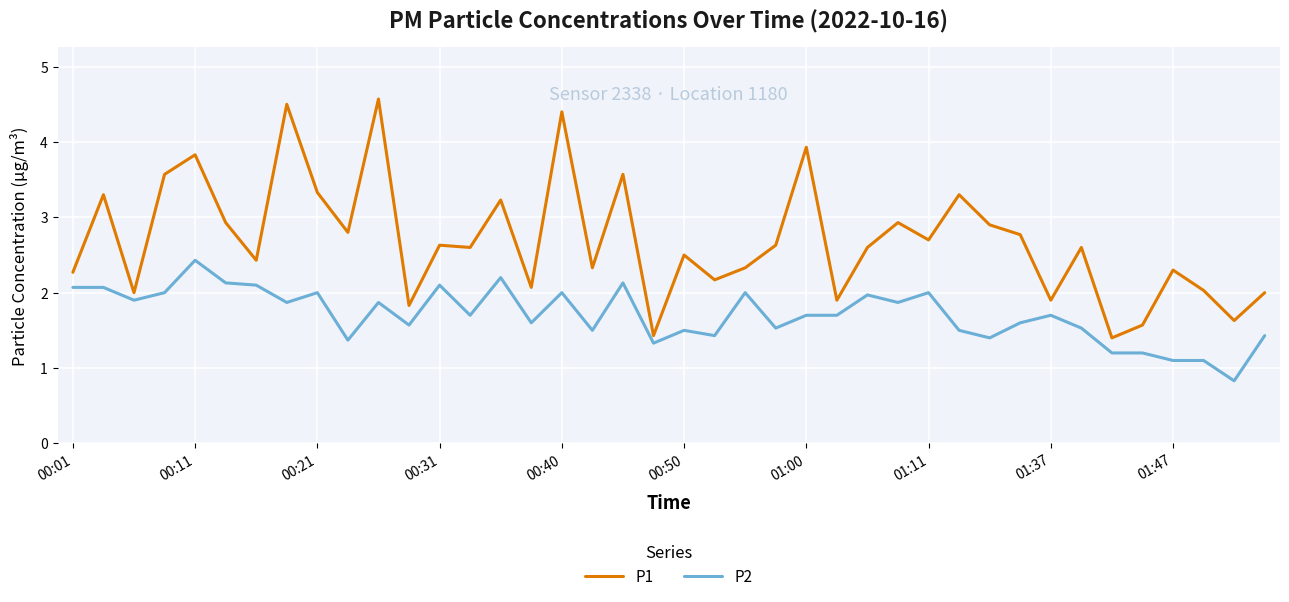

What is the average value of the P2 series?

1.7